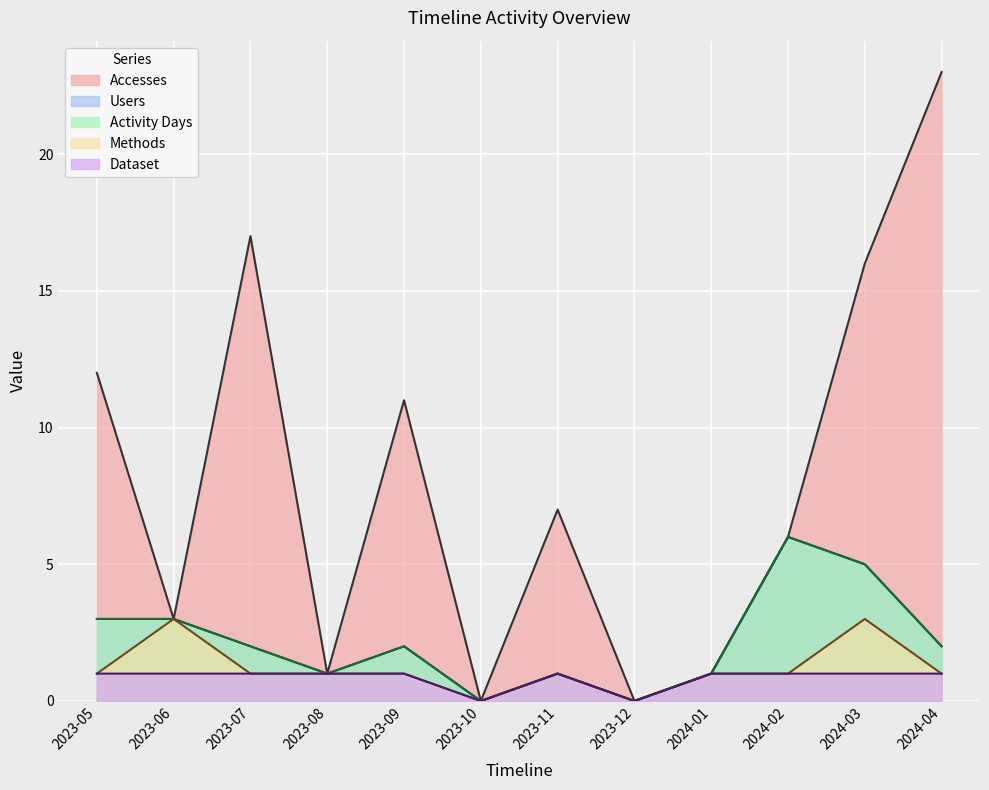

What is the average value of the Activity Days series?

2